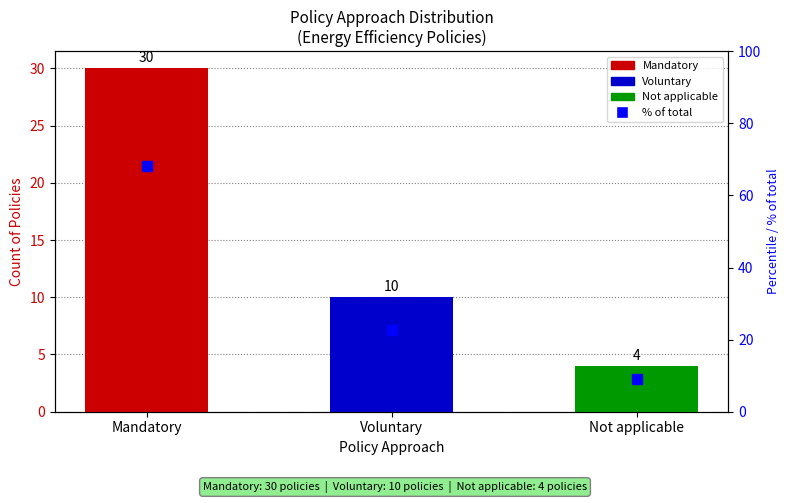

What is the average value?

33.3